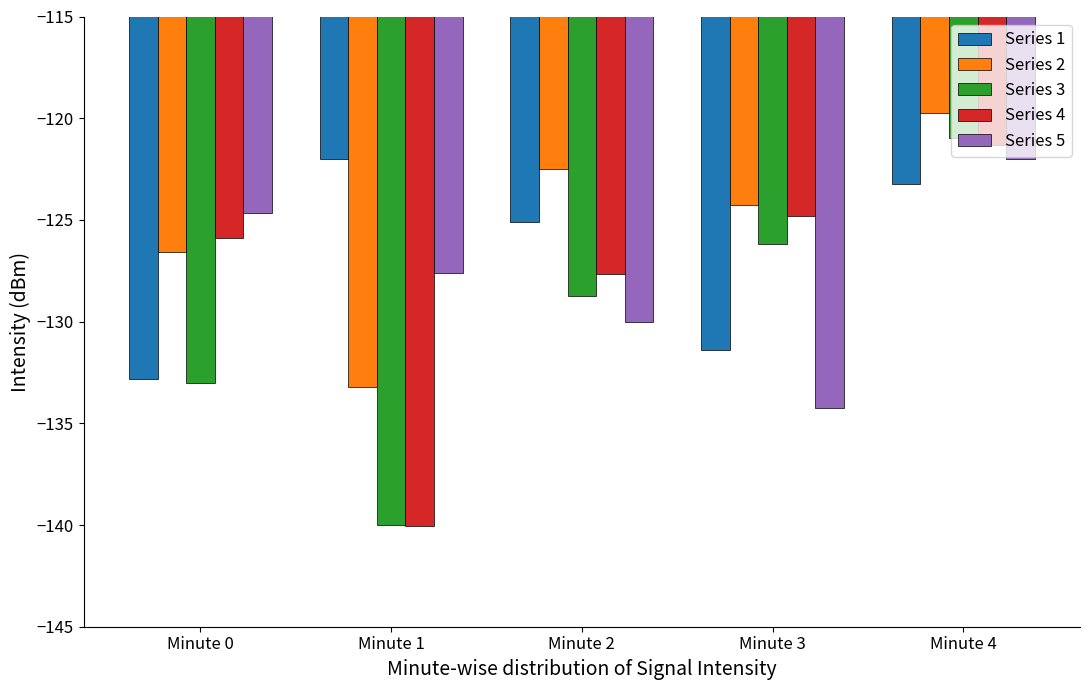

The Series 5 series shows -124.7 at Minute 0. True or false?

True